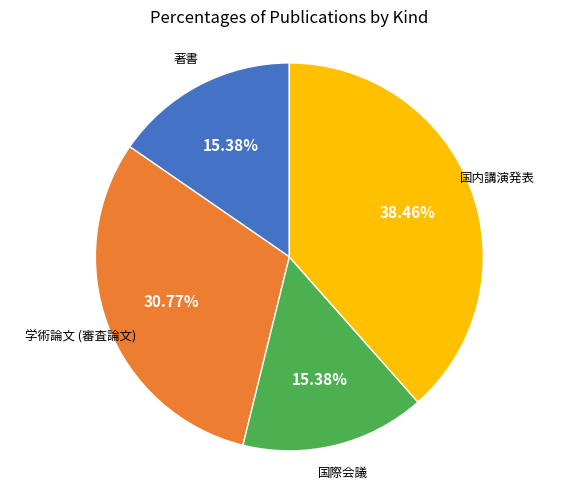

Does any single category account for the majority?

No